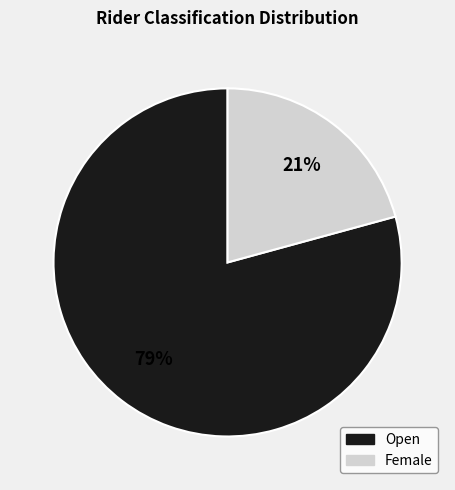

Is there any slice that represents more than half of the pie?

Yes